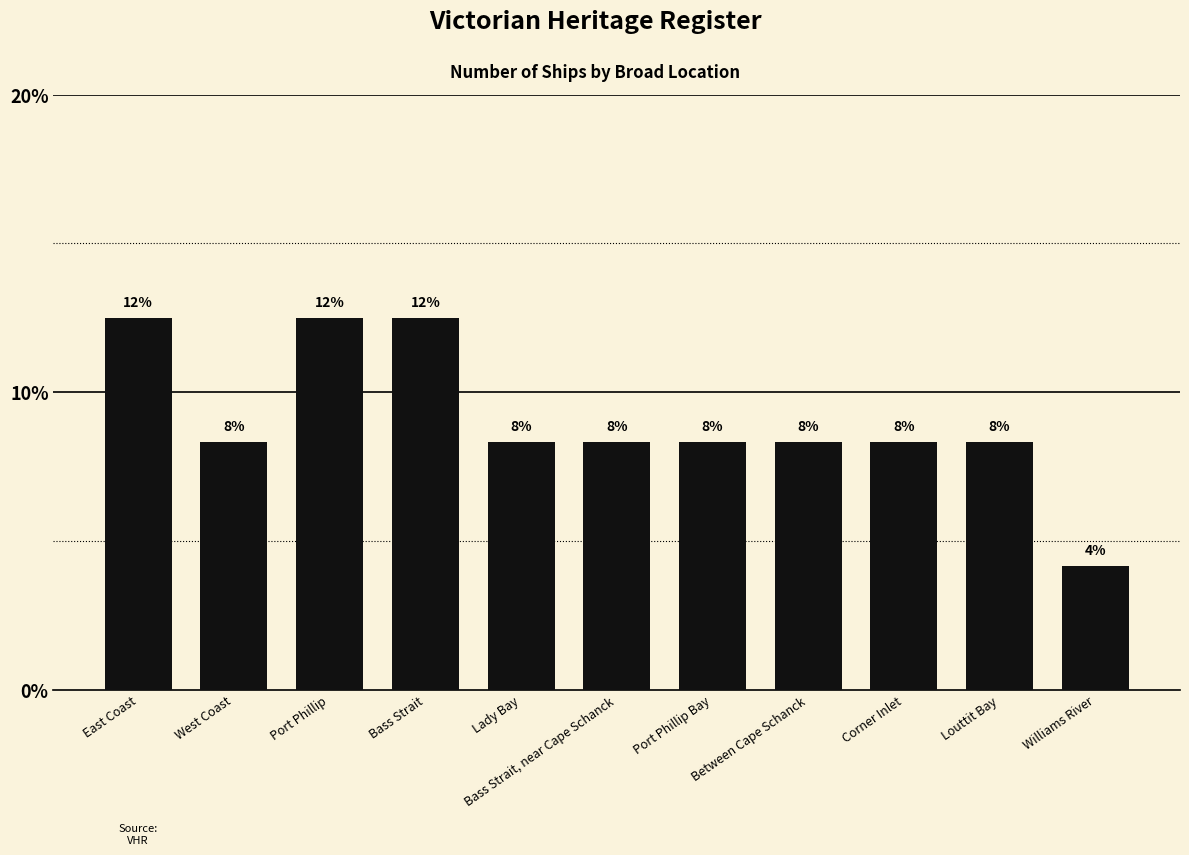

What is the label of the 9th bar from the left?

Corner Inlet